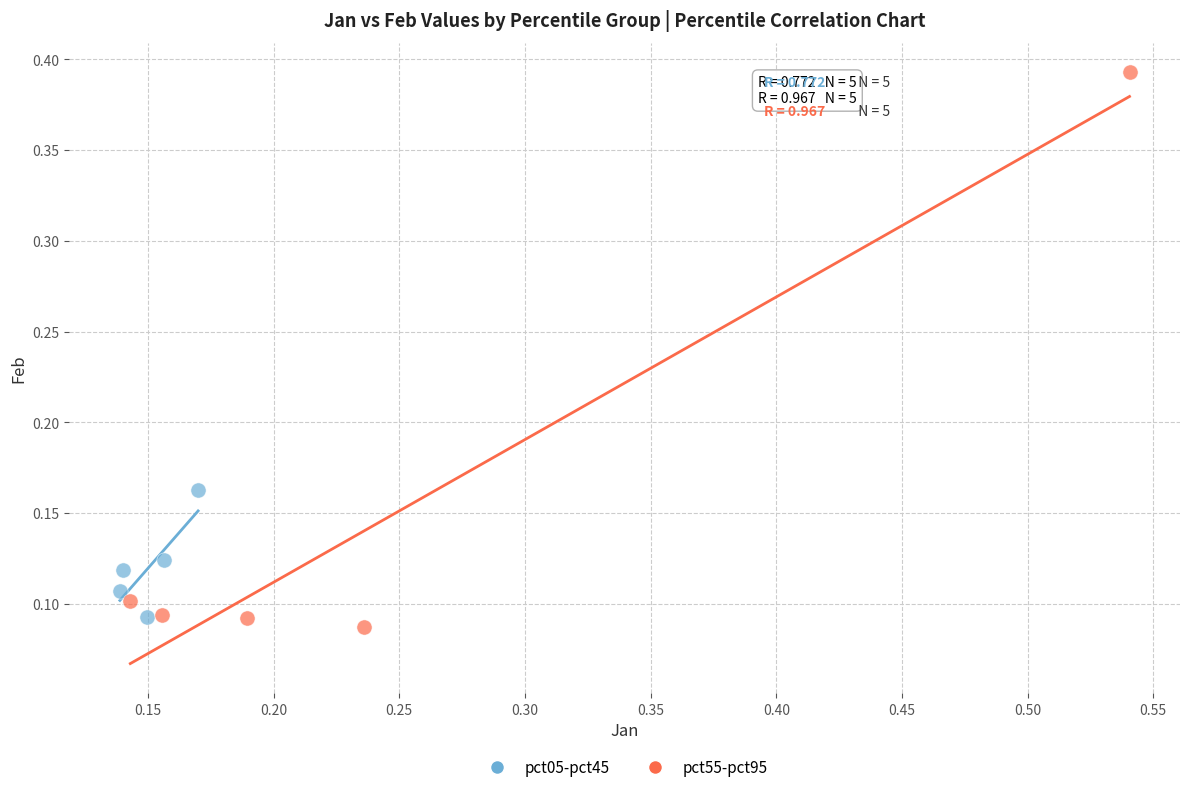

Which series has the largest Y range (max minus min)?

pct55-pct95